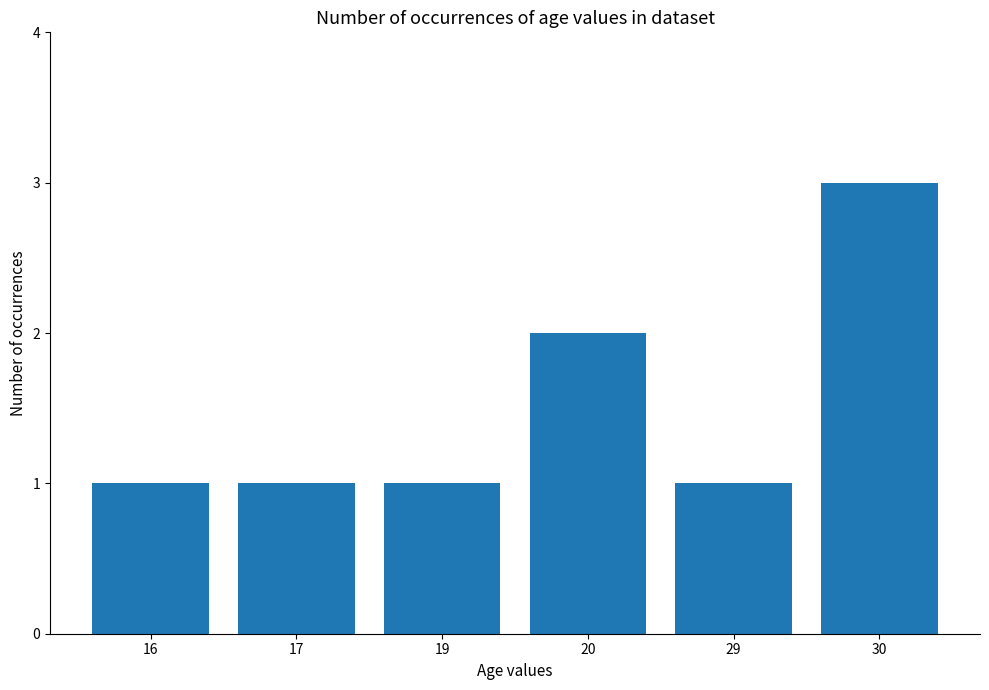

What is the maximum value shown in the chart?

3